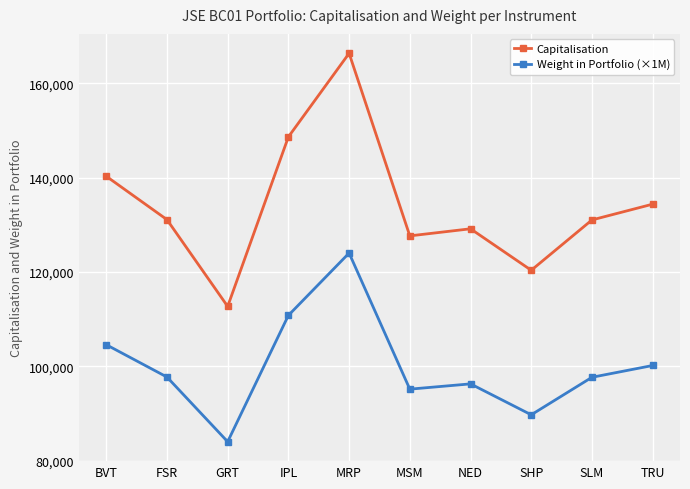

What is the difference between the second highest and second lowest values in the Weight in Portfolio (×1M) series?

21090.0